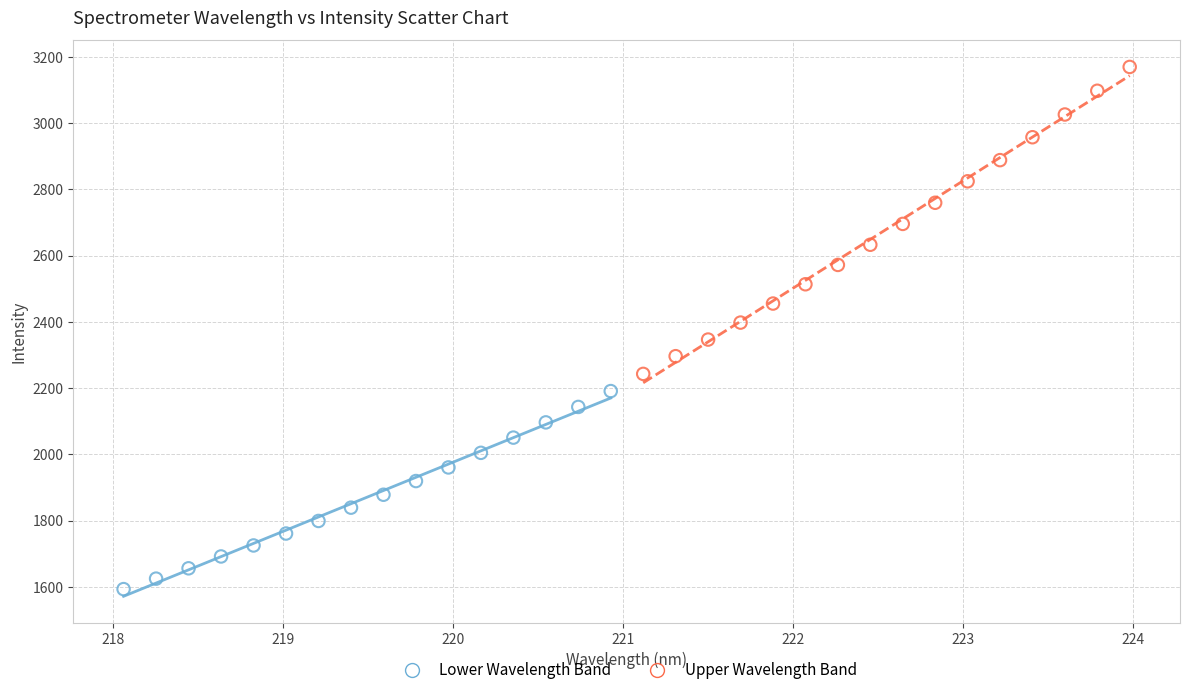

Which series reaches the maximum Y coordinate?

Upper Wavelength Band